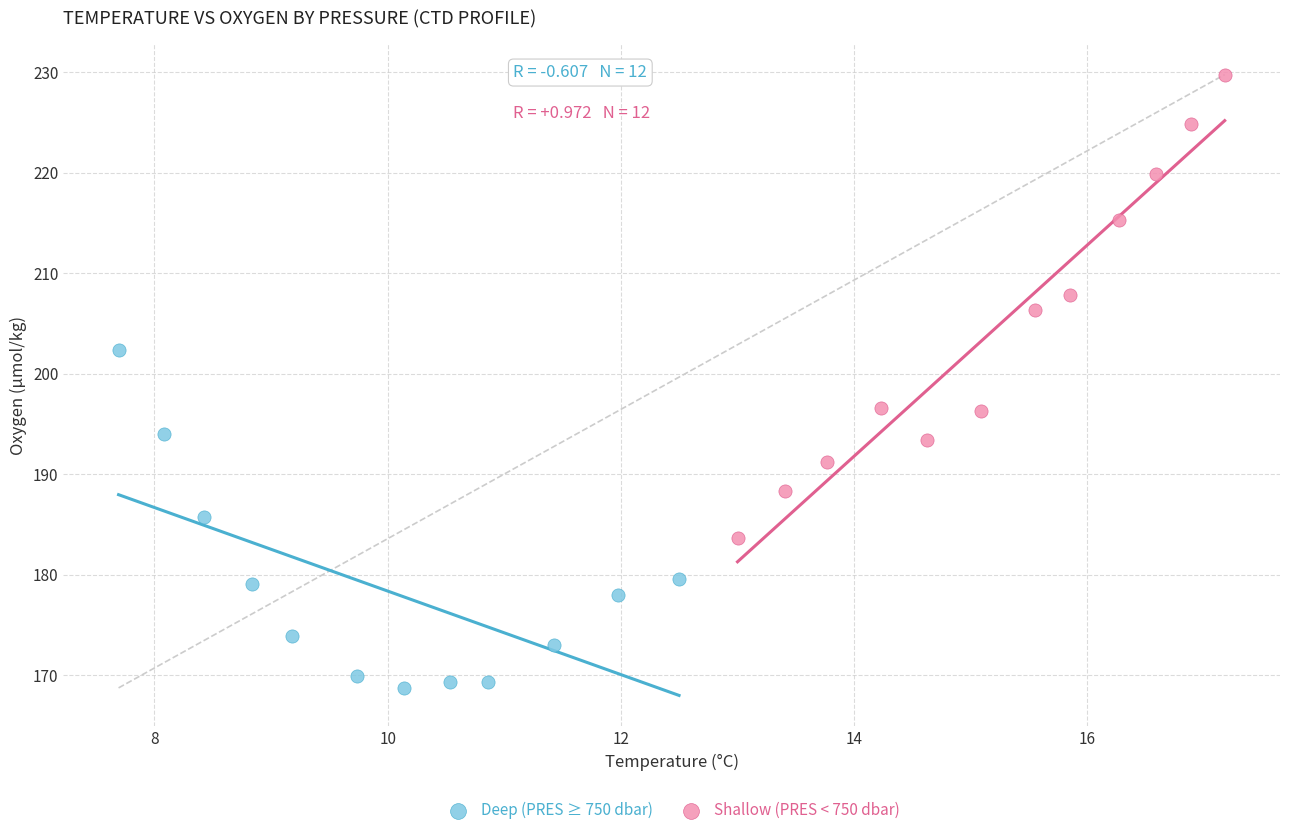

Which series reaches the maximum Y coordinate?

Shallow (PRES < 750 dbar)